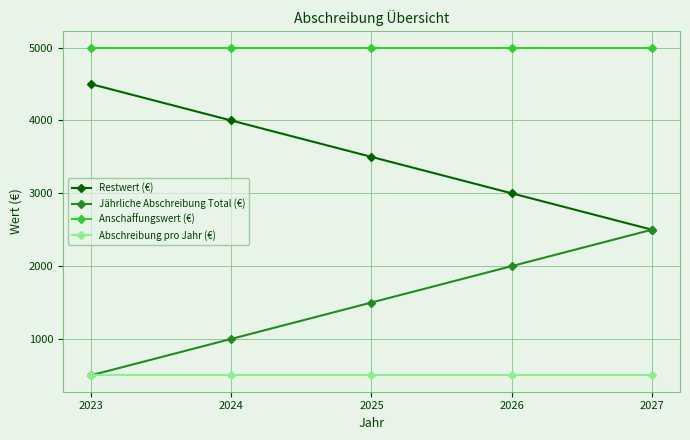

At which label does Restwert (€) reach its minimum?

2027